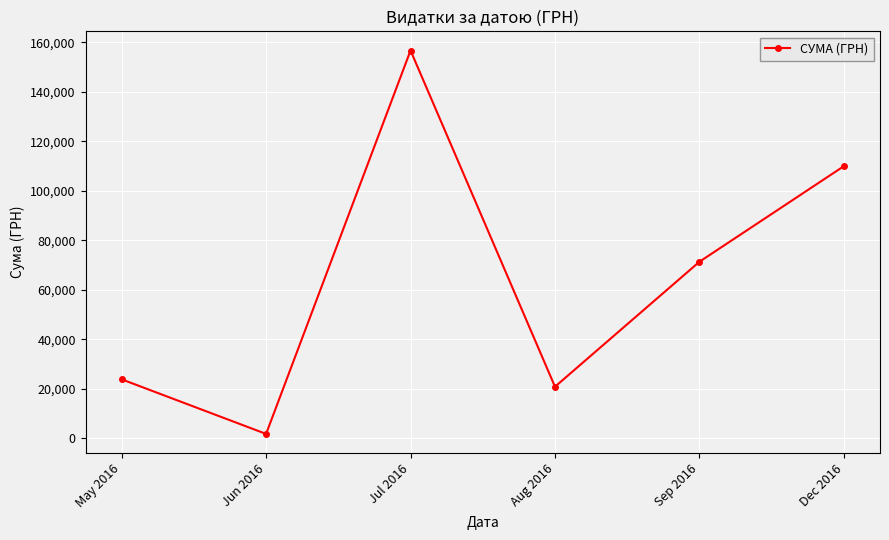

Rank the categories by value from lowest to highest.

Jun 2016, Aug 2016, May 2016, Sep 2016, Dec 2016, Jul 2016